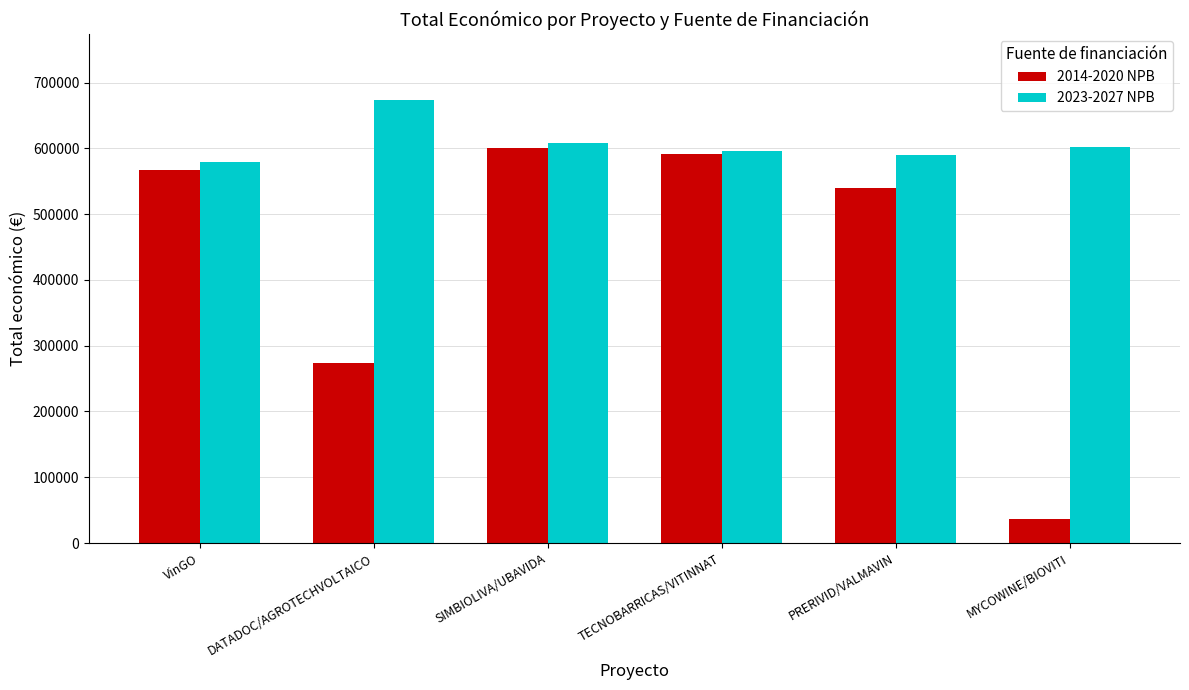

Rank the series by their maximum value, from lowest to highest.

2014-2020 NPB, 2023-2027 NPB